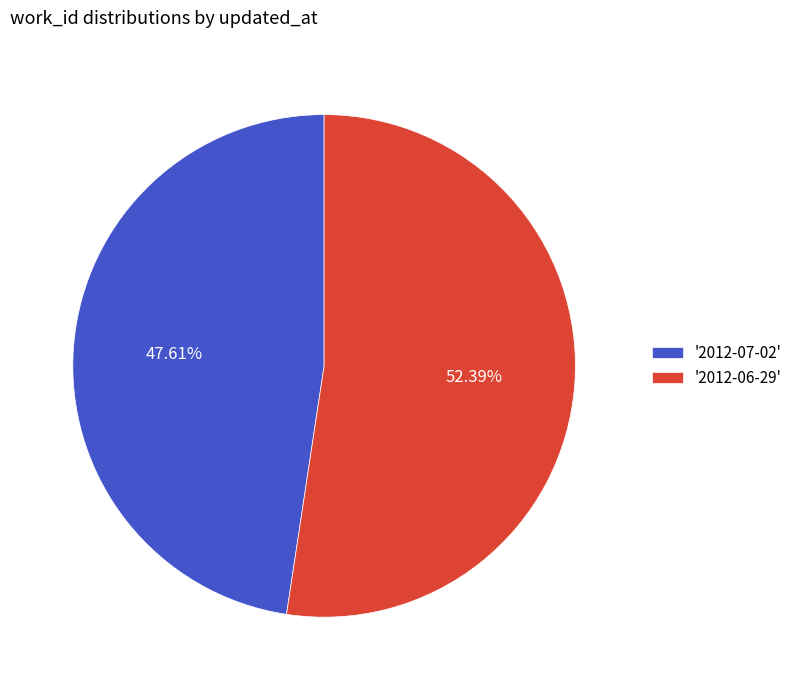

Rank the categories by value from highest to lowest.

'2012-06-29', '2012-07-02'